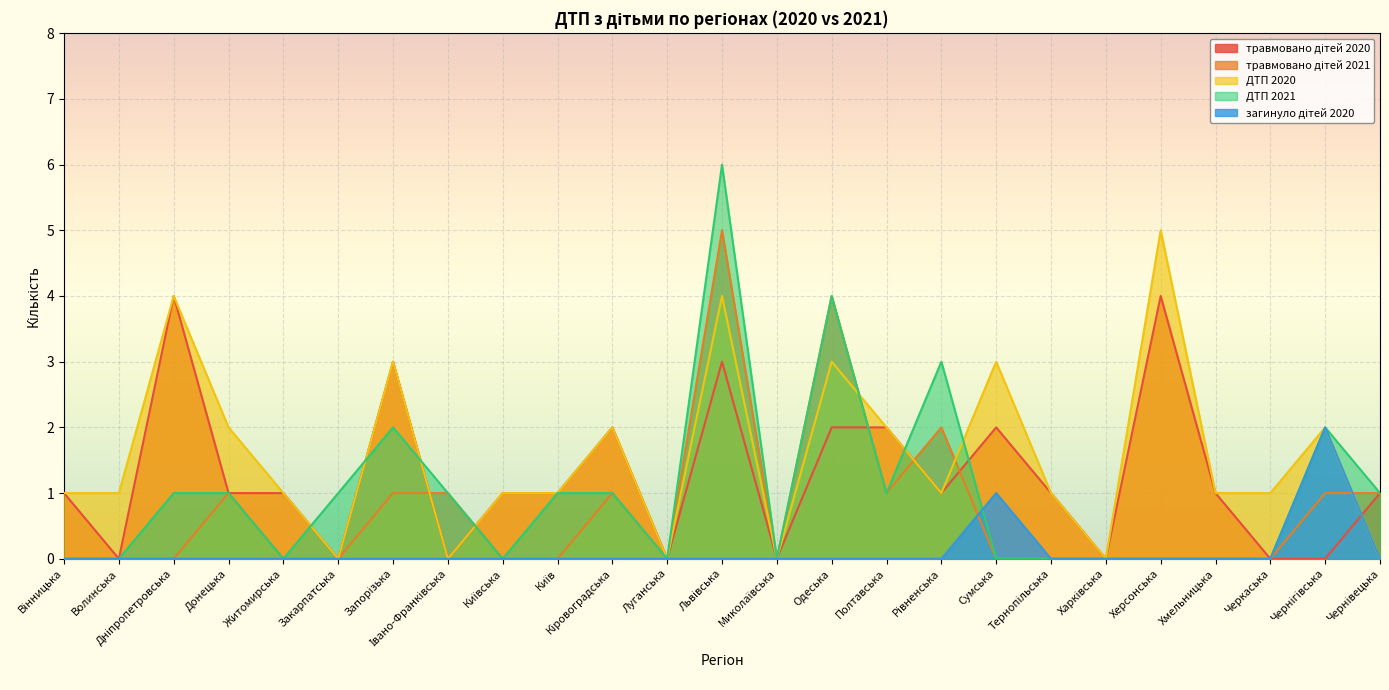

Read the травмовано дітей 2020 value at Дніпропетровська.

4